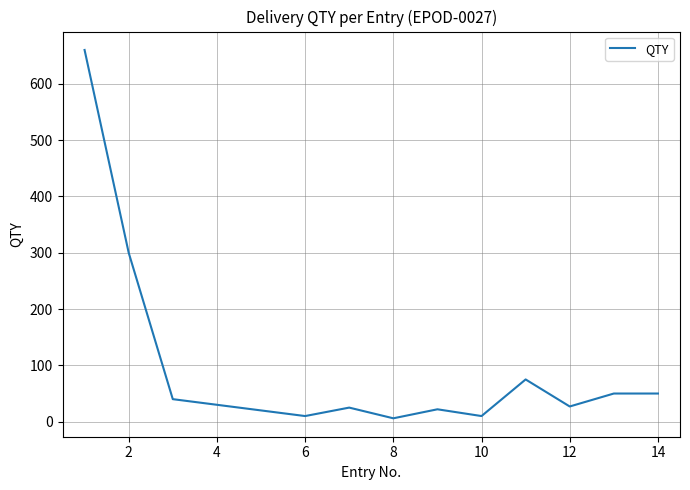

What is the smallest value displayed?

6